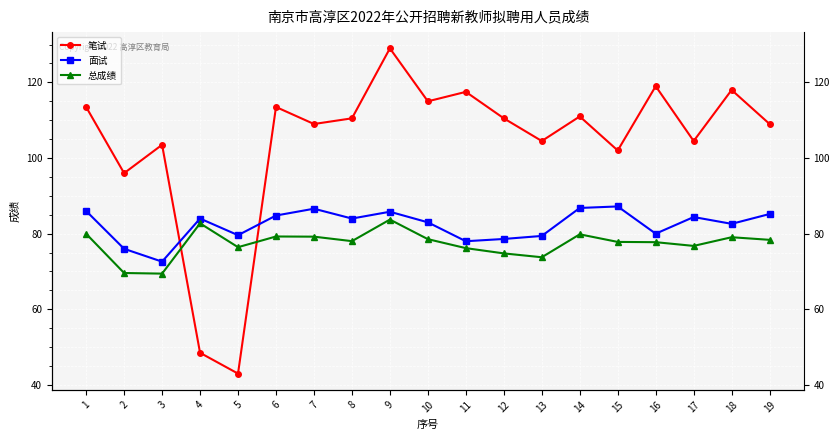

How many categories are shown in the chart?

19